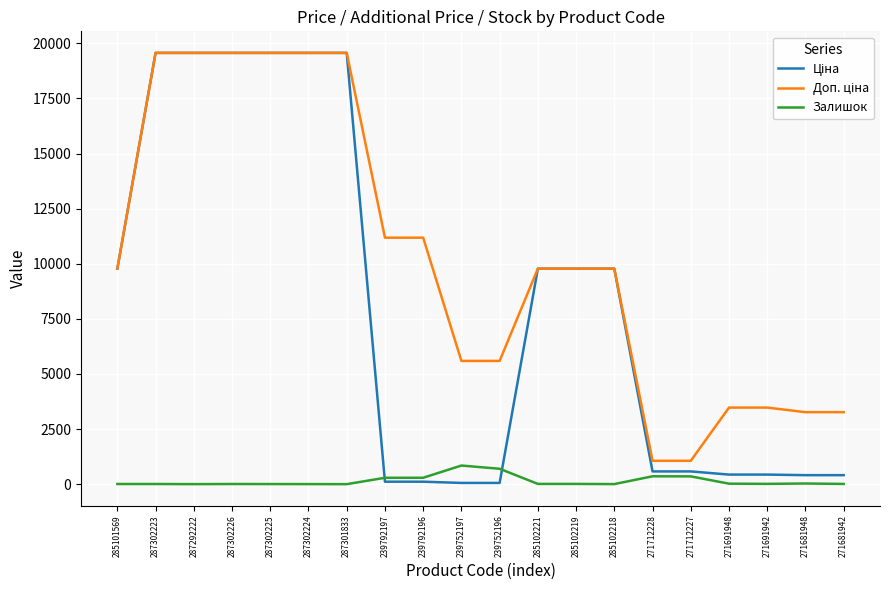

The Залишок series shows 289.0 at 239792197. True or false?

True